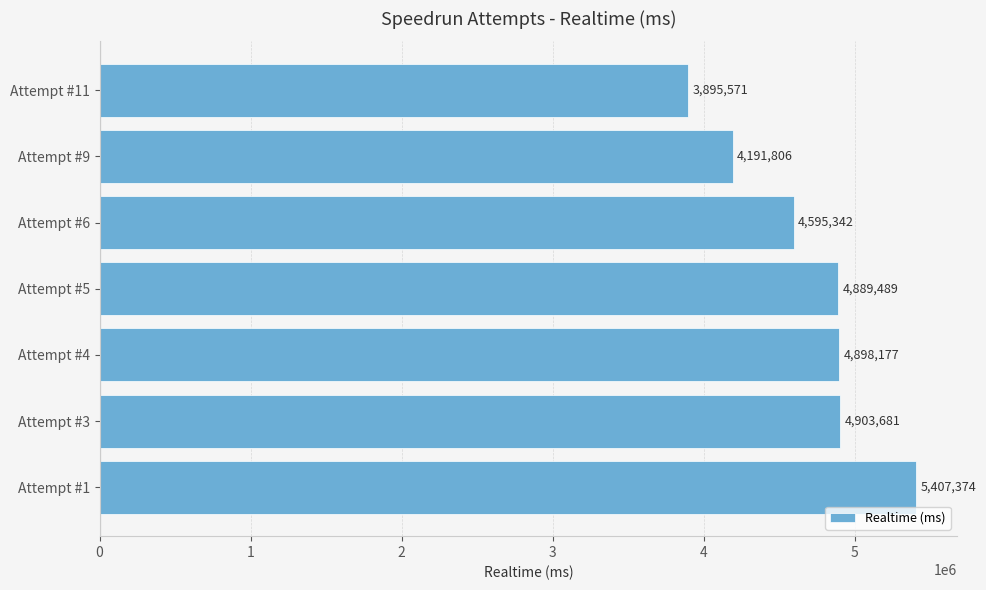

Where is the data nearest to the value 4651472?

Attempt #6